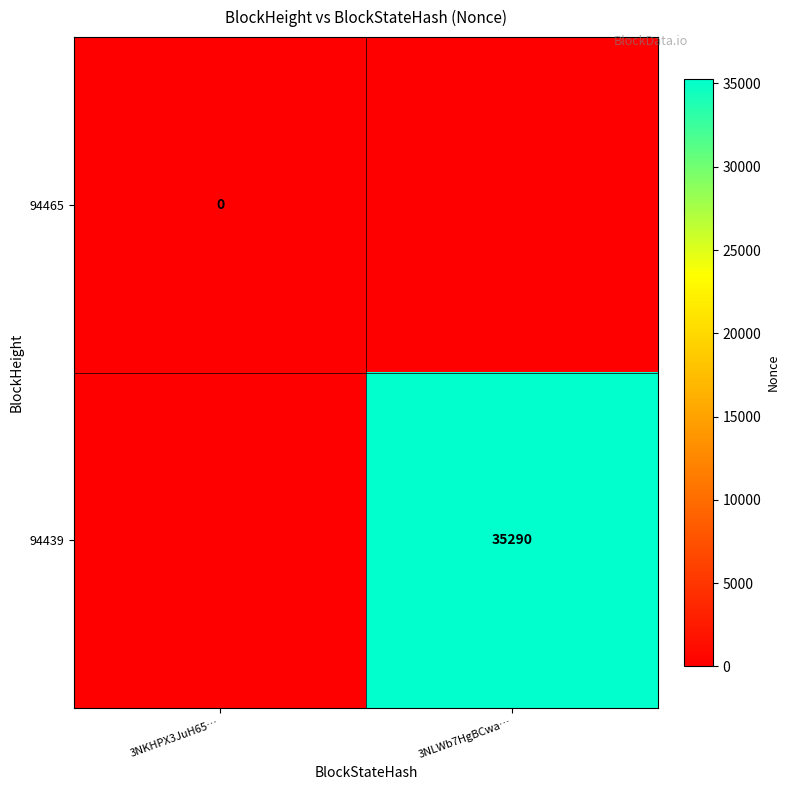

Which has a higher value, 3NKHPX3JuH65… or 3NLWb7HgBCwa…?

3NLWb7HgBCwa…